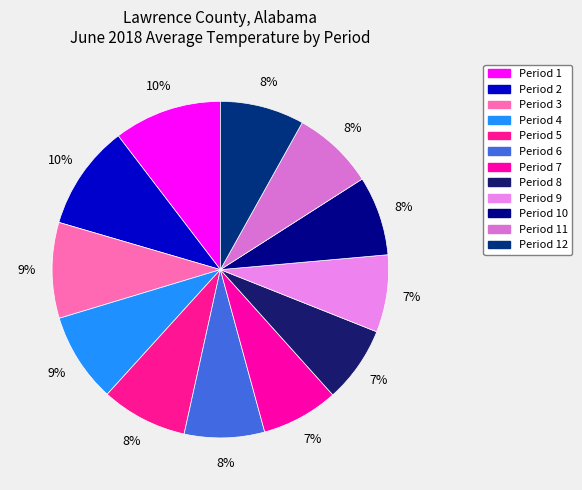

To the nearest percent, what is the average slice percentage?

8%